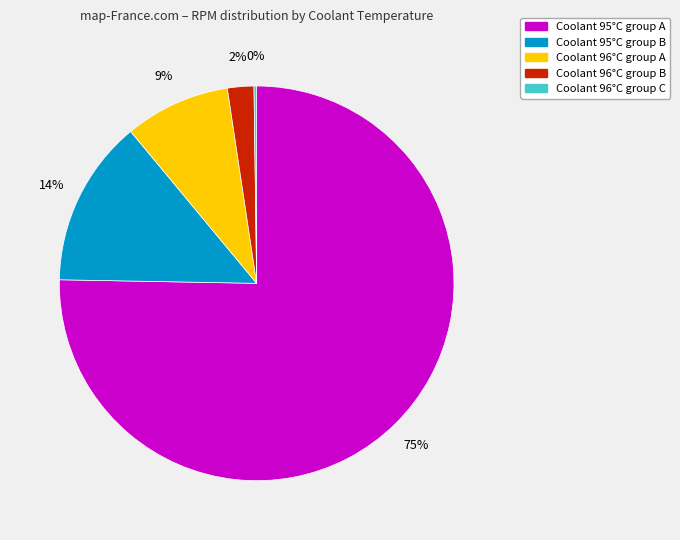

Does any single category account for the majority?

Yes